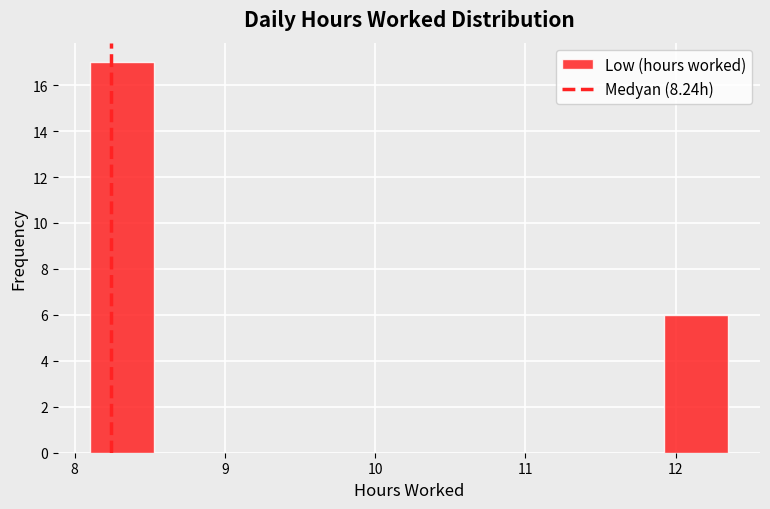

Reading left to right, list every bar in this chart as the range it spans on the x-axis followed by its height. Neither the bar edges nor the heights are printed on the chart, so give them approximately, as read against the axes.

8.1 to 8.5: 17
8.5 to 9.0: 0
9.0 to 9.4: 0
9.4 to 9.8: 0
9.8 to 10.2: 0
10.2 to 10.7: 0
10.7 to 11.1: 0
11.1 to 11.5: 0
11.5 to 11.9: 0
11.9 to 12.4: 6